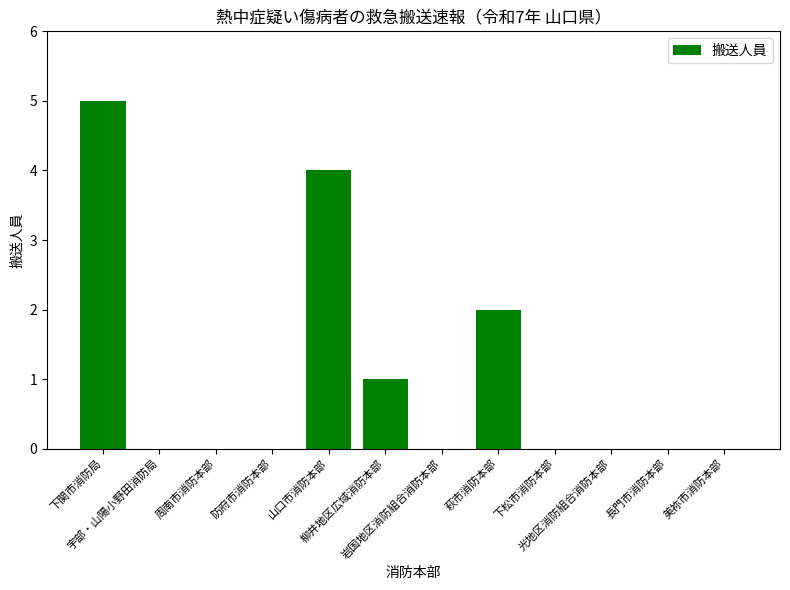

At which label is the value closest to 2?

萩市消防本部